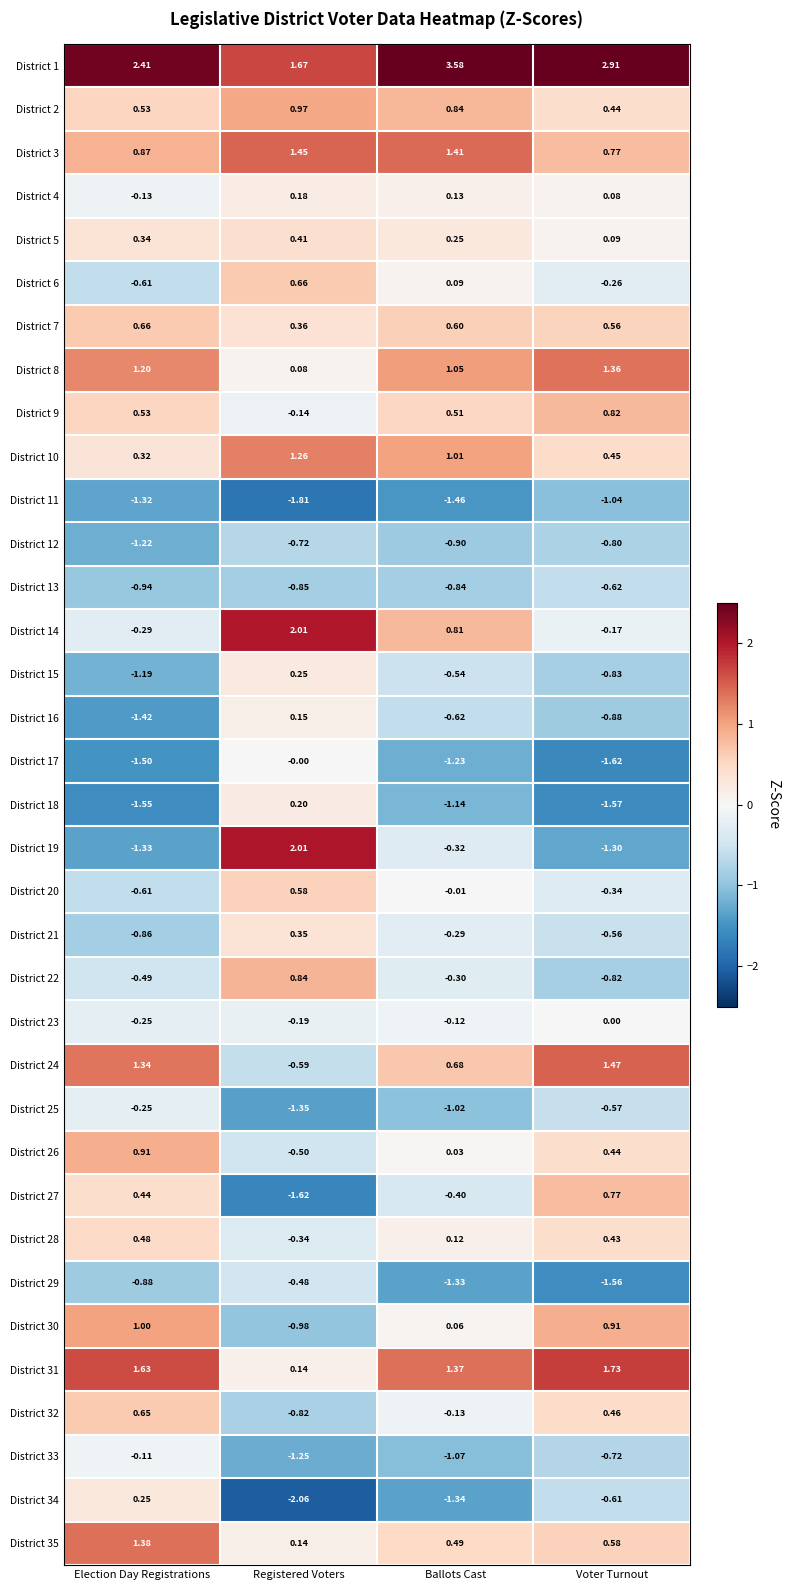

Where is District 26 nearest to the value 0?

Ballots Cast